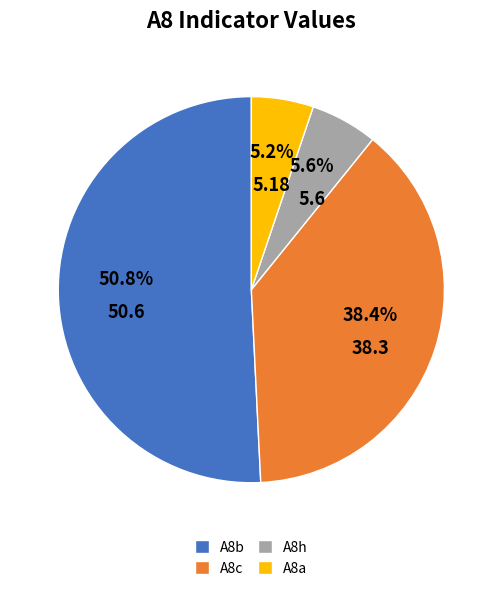

Does any single category account for the majority?

Yes